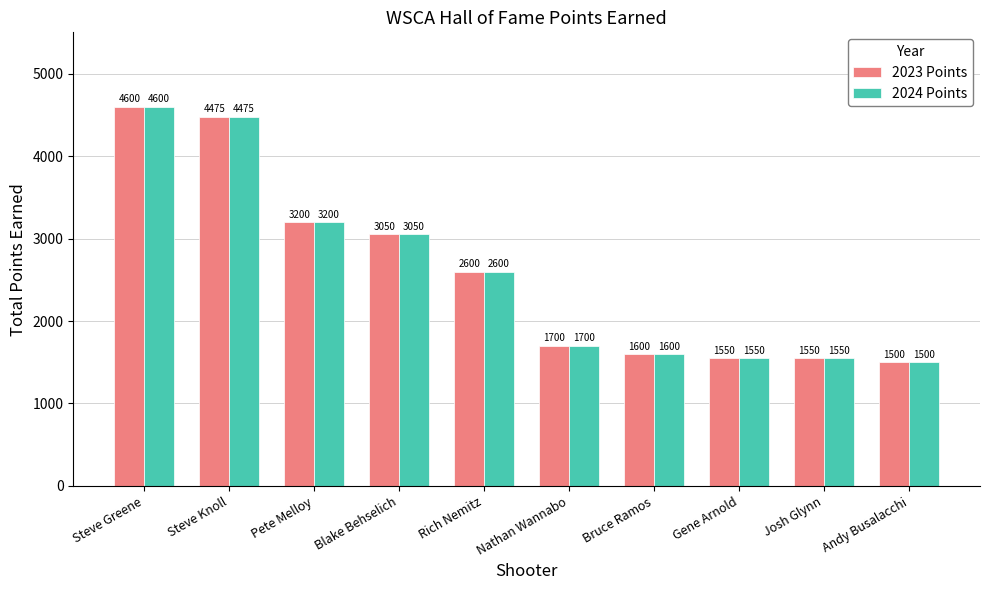

Is it true that 2024 Points equals 1500 at Andy Busalacchi?

True